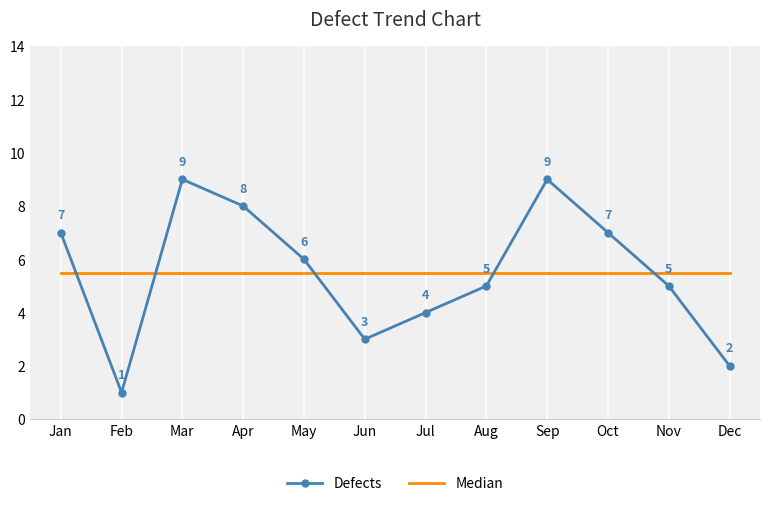

What is the difference between the Defects values at Dec and Aug?

3.0